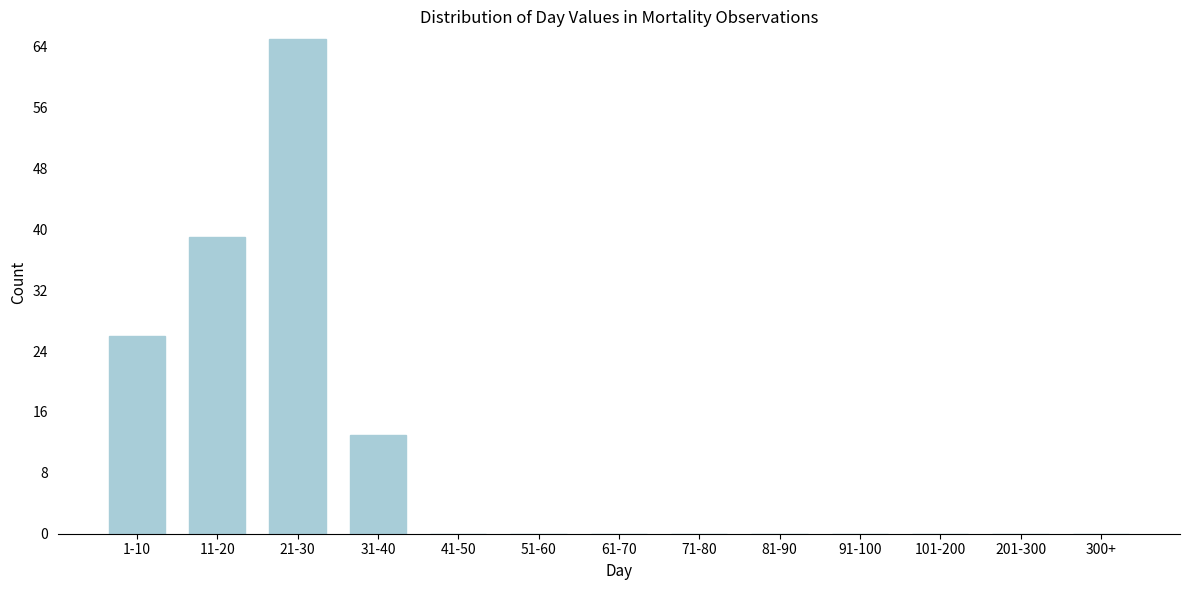

Reading left to right, transcribe all the data shown in this chart.

1-10=26	11-20=39	21-30=65	31-40=13	41-50=0	51-60=0	61-70=0	71-80=0	81-90=0	91-100=0	101-200=0	201-300=0	300+=0